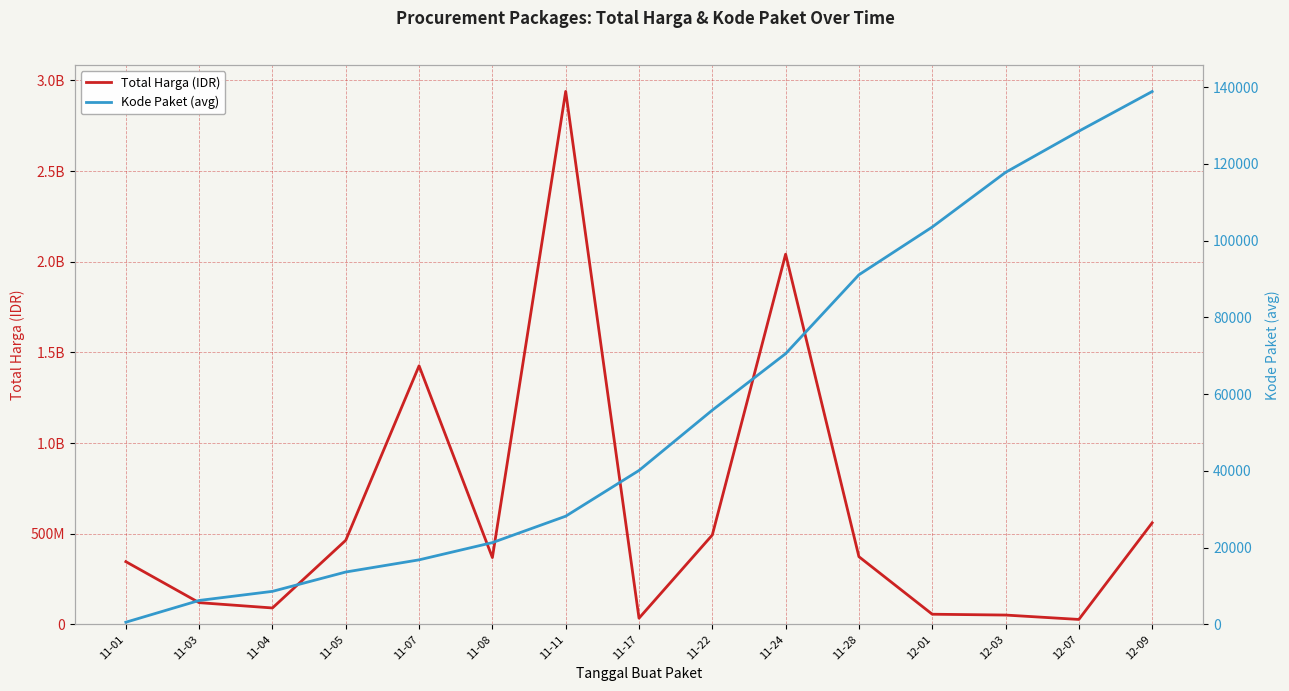

At which category is the sum across all series the highest?

11-11